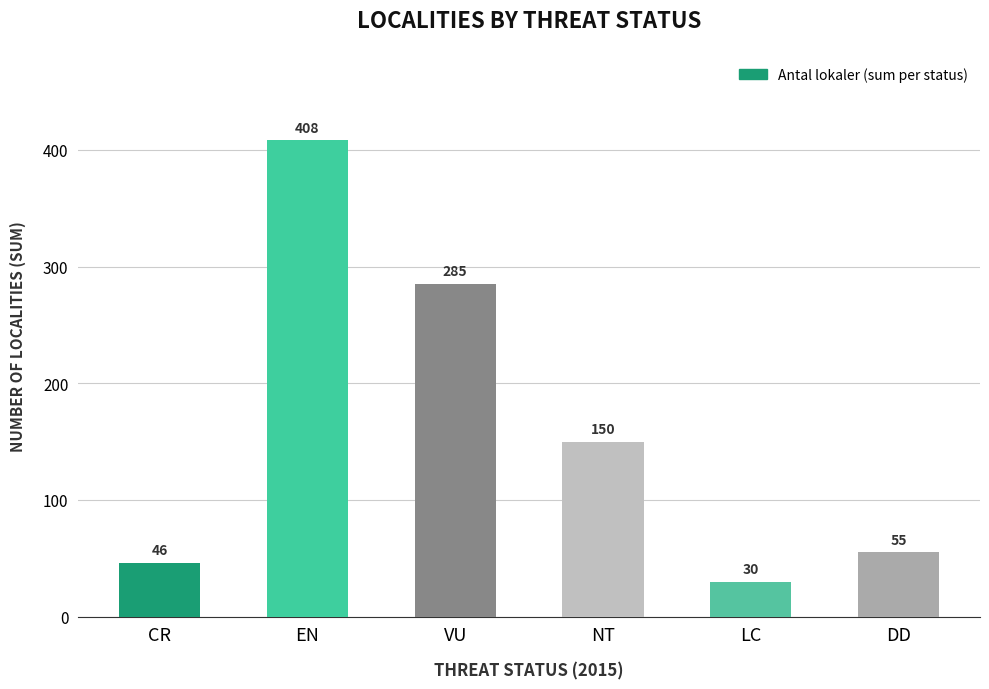

What is the difference between the values at CR and EN?

362